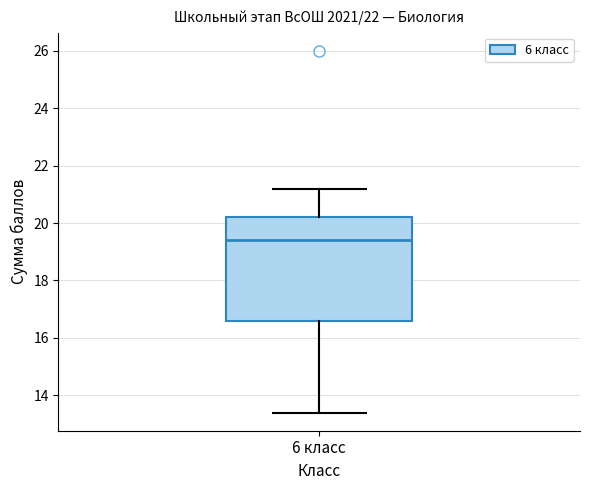

Read this box plot against the y-axis: the position of the median line, the range covered by the box, and the ends of both whiskers. The values are not printed on the chart, so give them approximately, as read against the axis.

median 19.4, box 16.6 to 20.2, whiskers 13.4 to 21.2